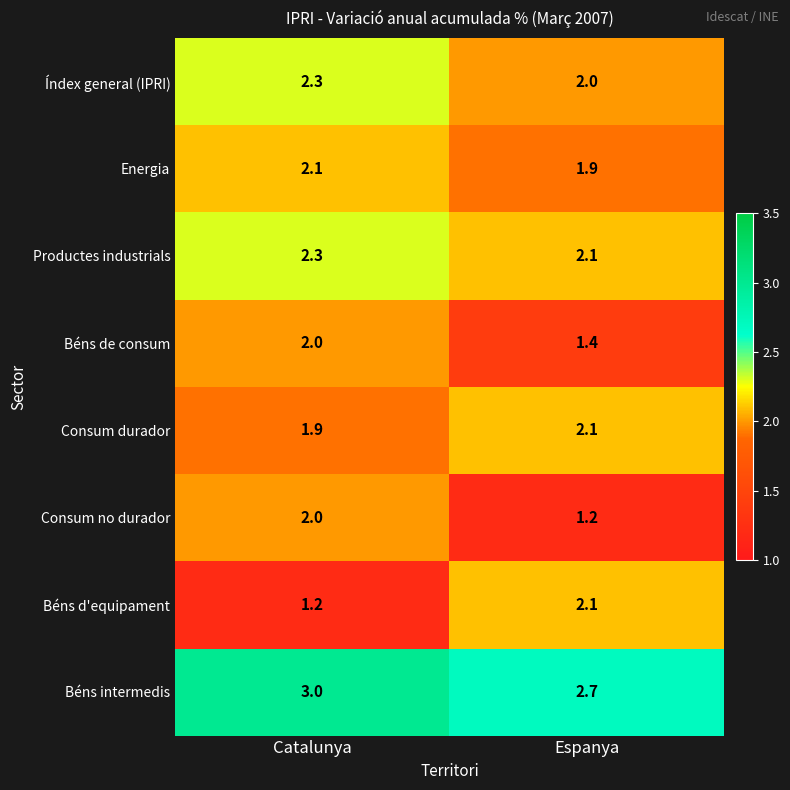

What is the total value across all series at Catalunya?

16.8